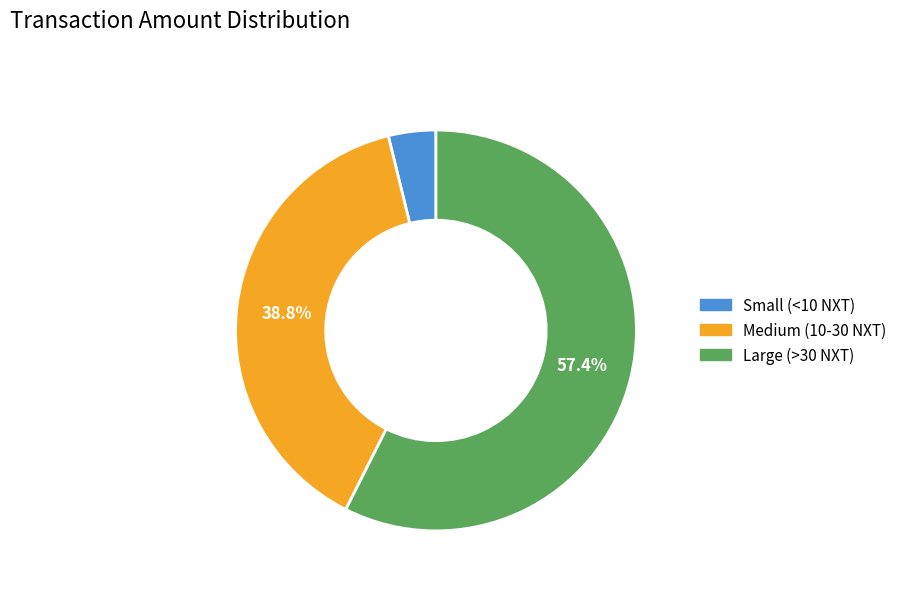

Is there a majority slice in this chart?

Yes